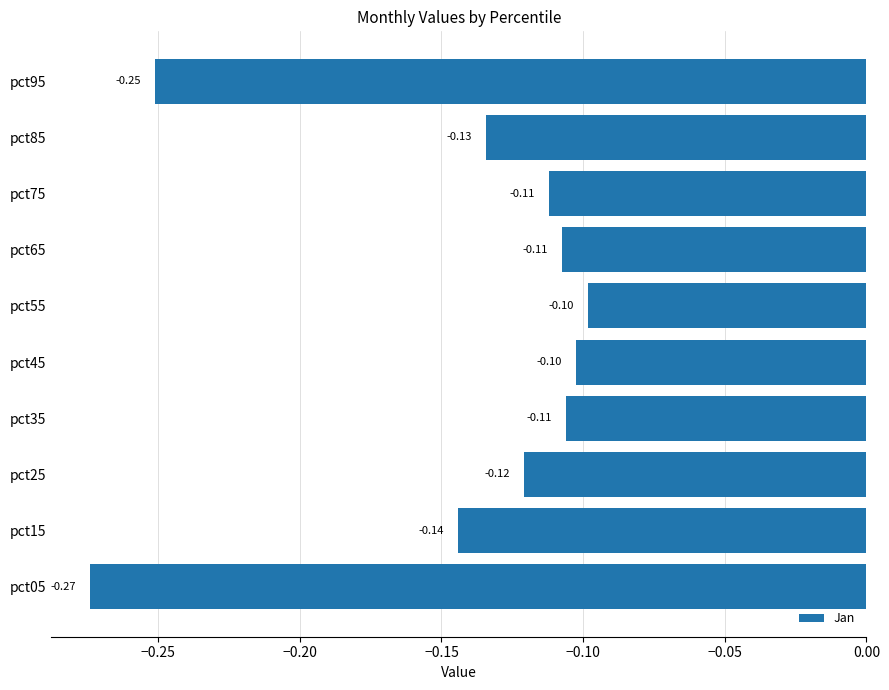

Which has a higher value, pct65 or pct85?

pct65